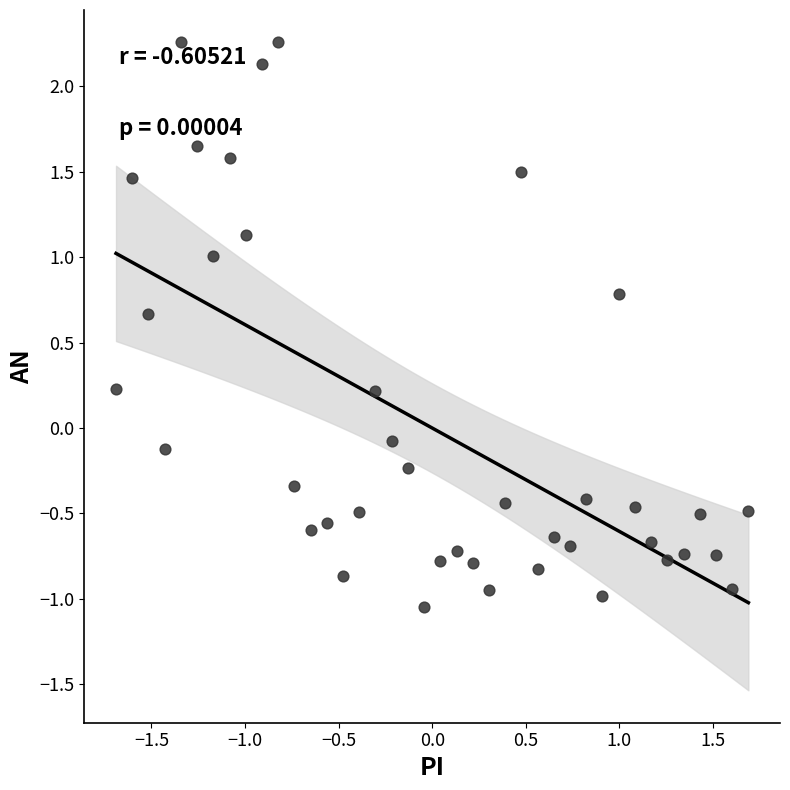

What is the range of X values (max minus min)?

3.4